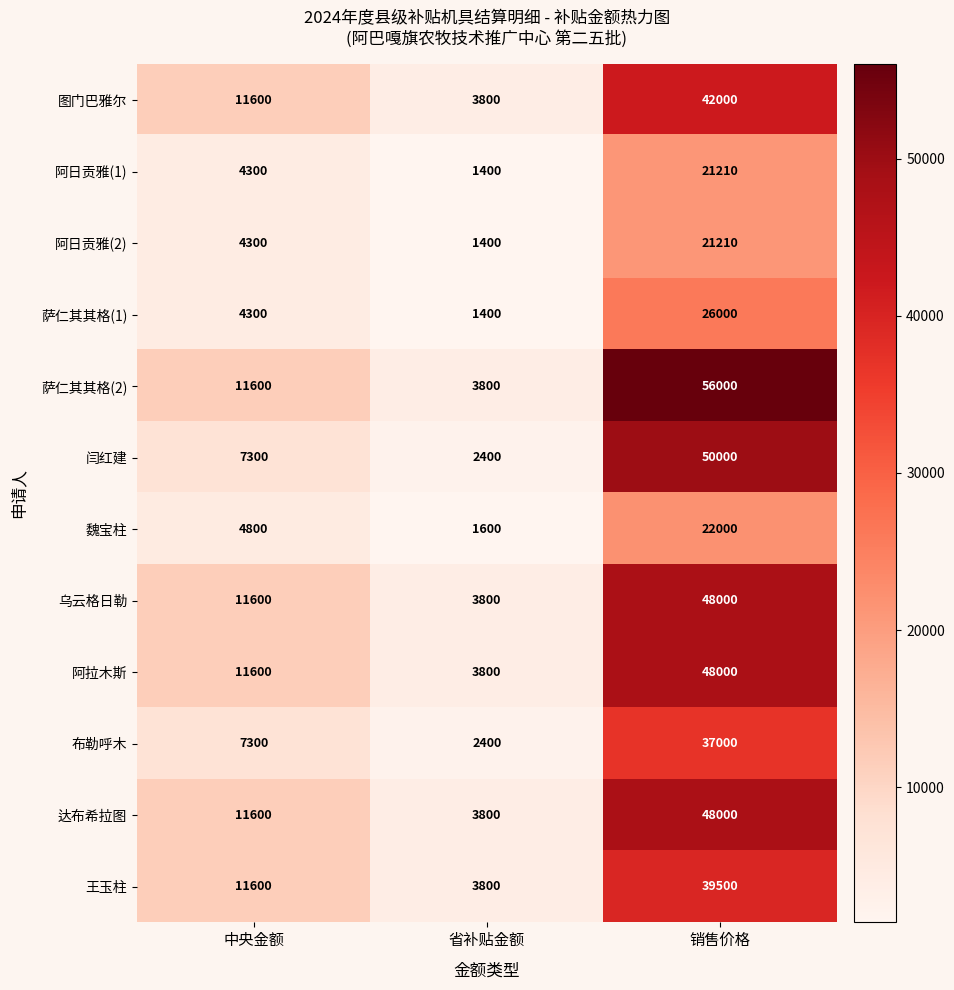

What is the difference between the maximum and minimum values in the 王玉柱 series?

35700